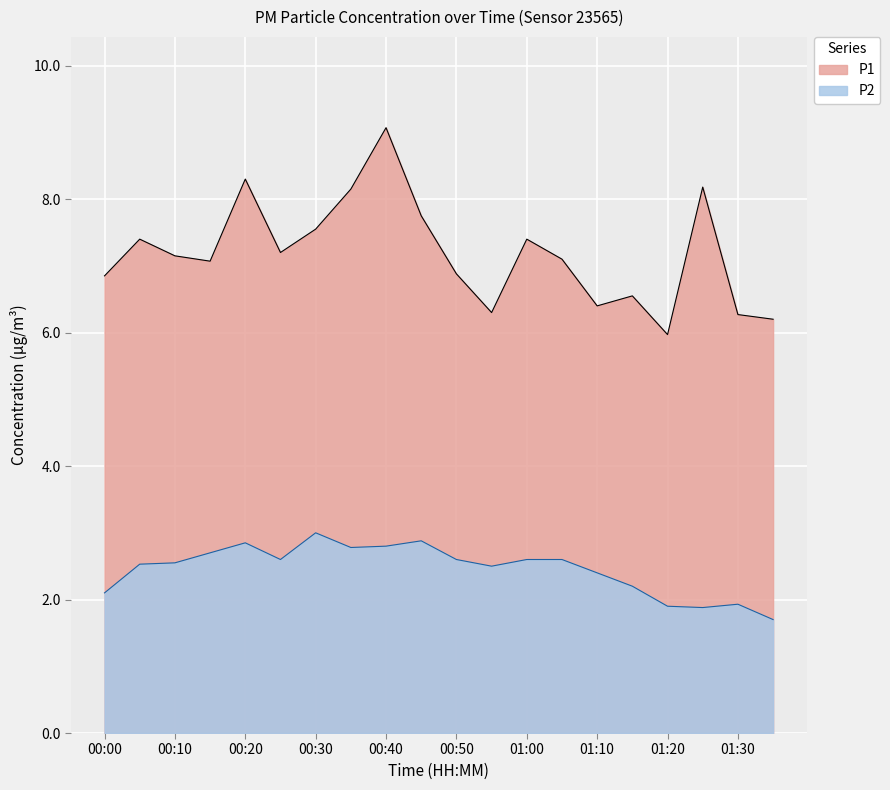

What is the value of the P2 point at the 14th from the left?

2.6